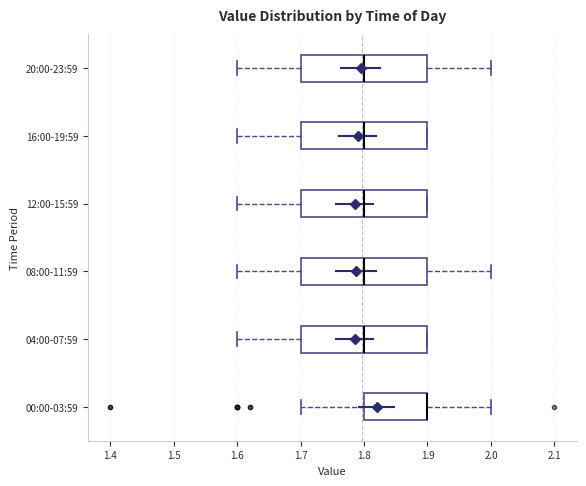

Where does the median line of the box for 04:00-07:59 sit on the x-axis? The values are not printed on the chart, so give them approximately, as read against the axis.

1.8